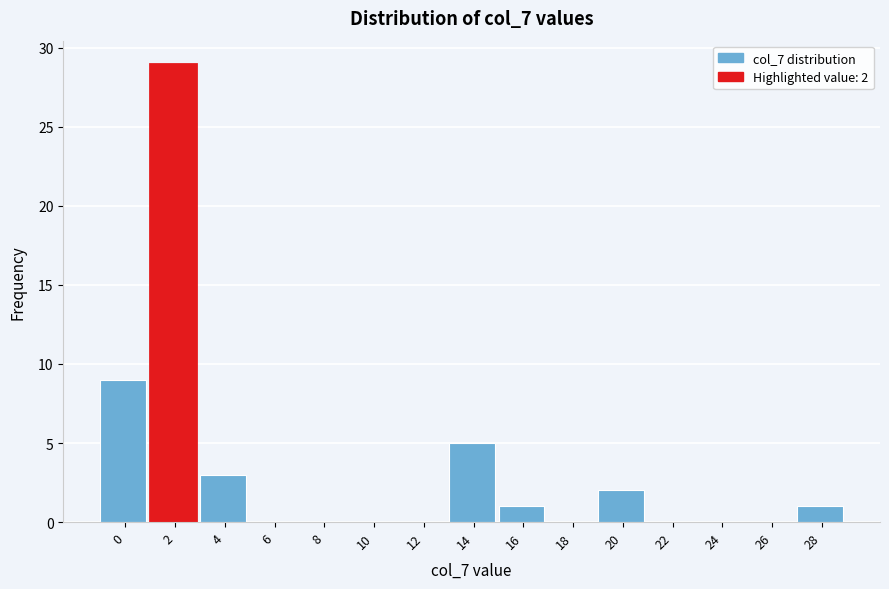

Reading right to left, extract all data points from this chart.

28=1	26=0	24=0	22=0	20=2	18=0	16=1	14=5	12=0	10=0	8=0	6=0	4=3	2=29	0=9